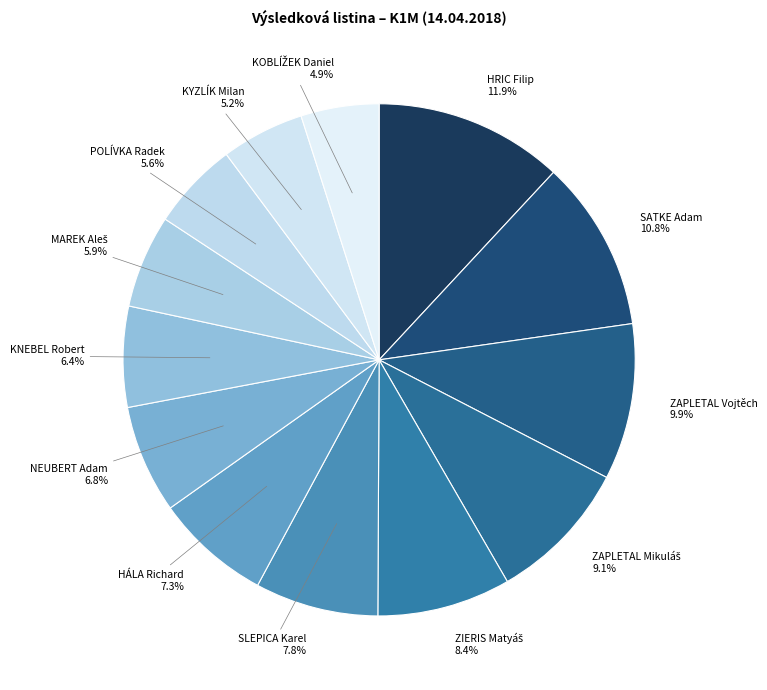

How many segments does this pie chart have?

13